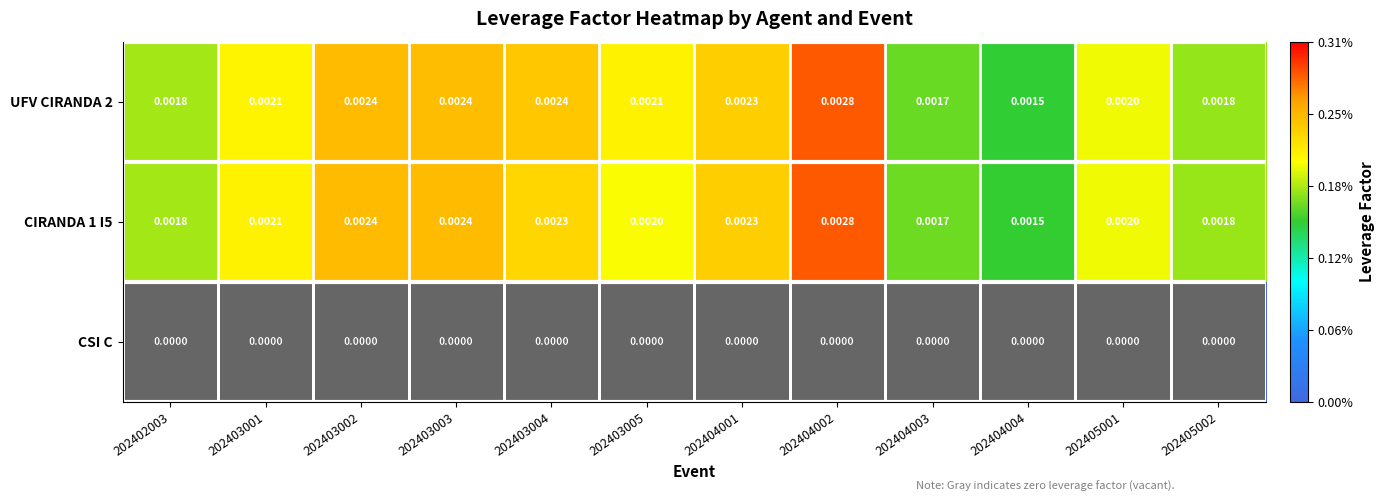

Is the value of CSI C at 202403001 greater than the value of UFV CIRANDA 2 at 202404003?

No